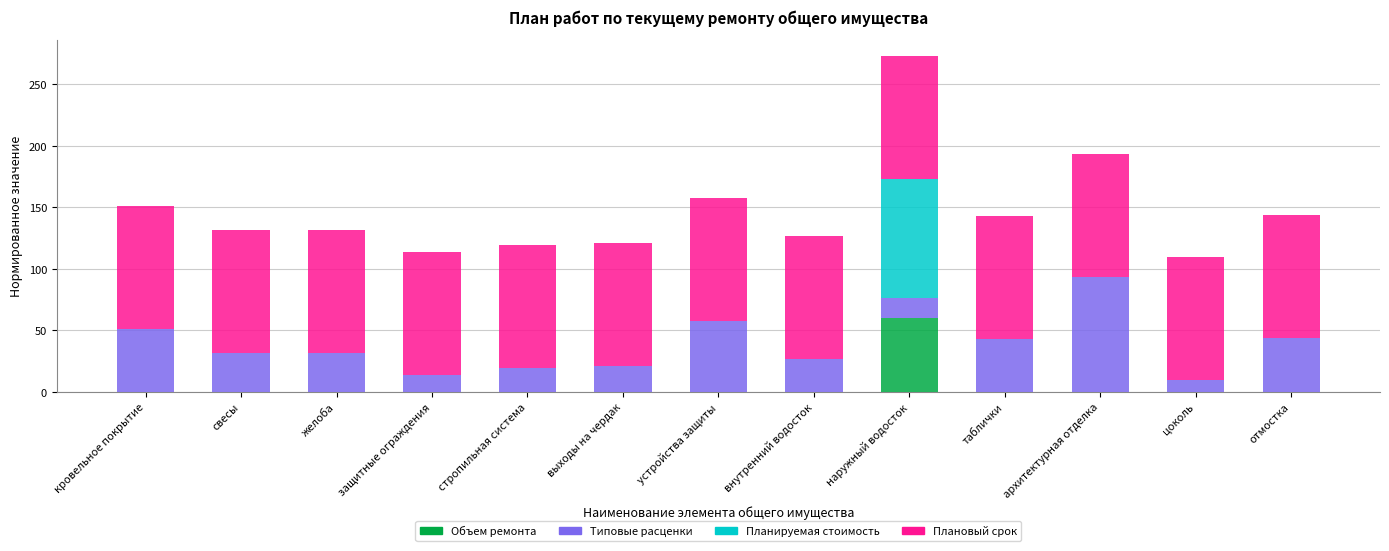

True or false: Объем ремонта has a value of 0.0 at кровельное покрытие.

True